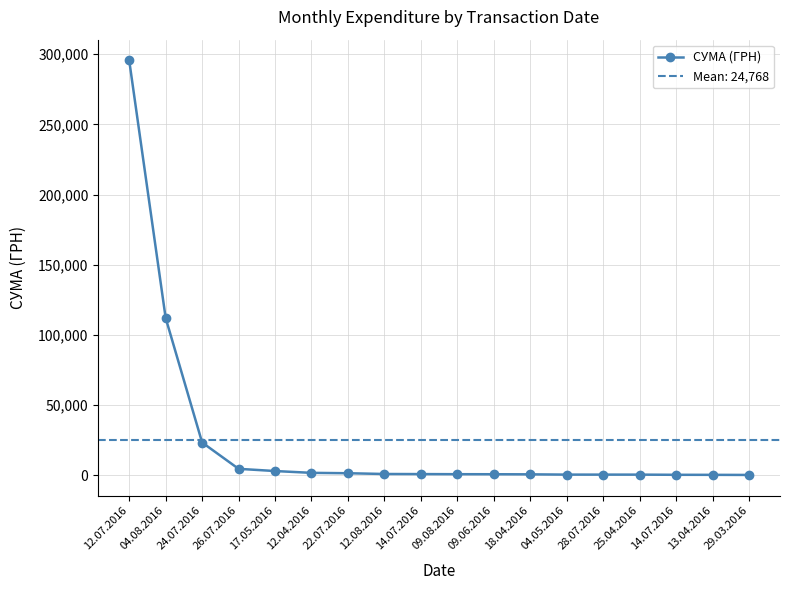

Reading left to right, what are all the values shown in this chart?

12.07.2016=295638.6	04.08.2016=111990.4	24.07.2016=23228.0	26.07.2016=4460.0	17.05.2016=2886.0	12.04.2016=1592.4	22.07.2016=1321.3	12.08.2016=775.0	14.07.2016=708.4	09.08.2016=633.1	09.06.2016=600.0	18.04.2016=527.8	04.05.2016=339.4	28.07.2016=331.6	25.04.2016=323.2	14.07.2016=200.8	13.04.2016=173.9	29.03.2016=97.8